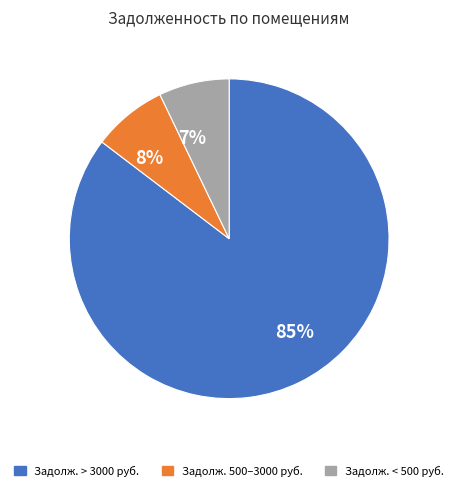

How many segments does this pie chart have?

3